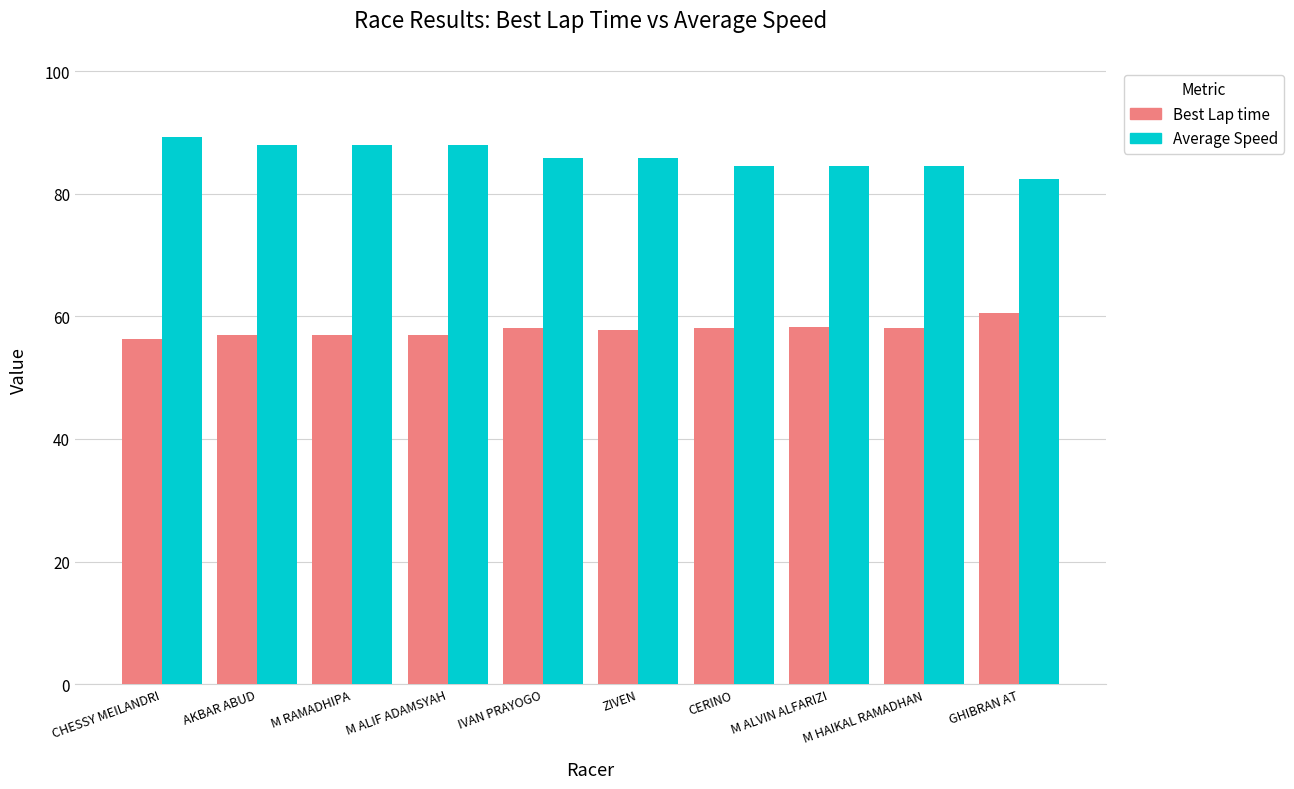

What is the difference between the maximum and minimum values in the Average Speed series?

6.9